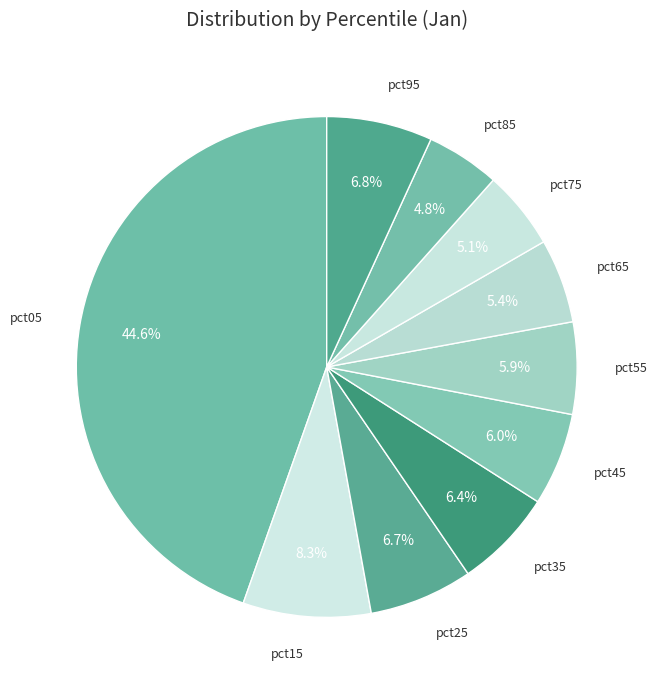

Count the number of slices in the pie.

10